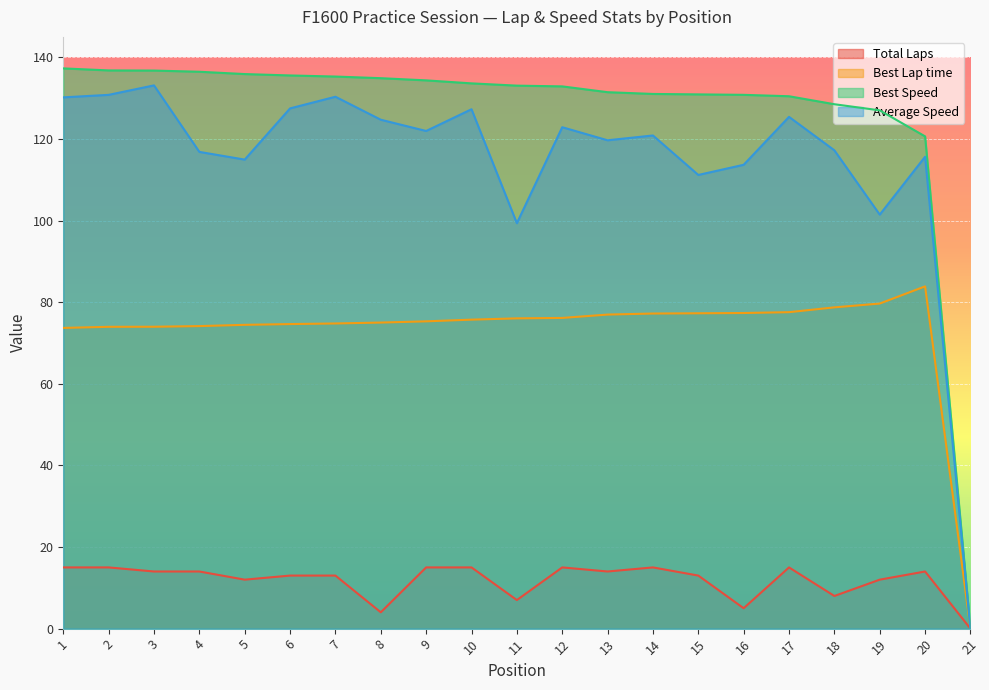

The value of Best Speed at 8 is 134.9. True or false?

True